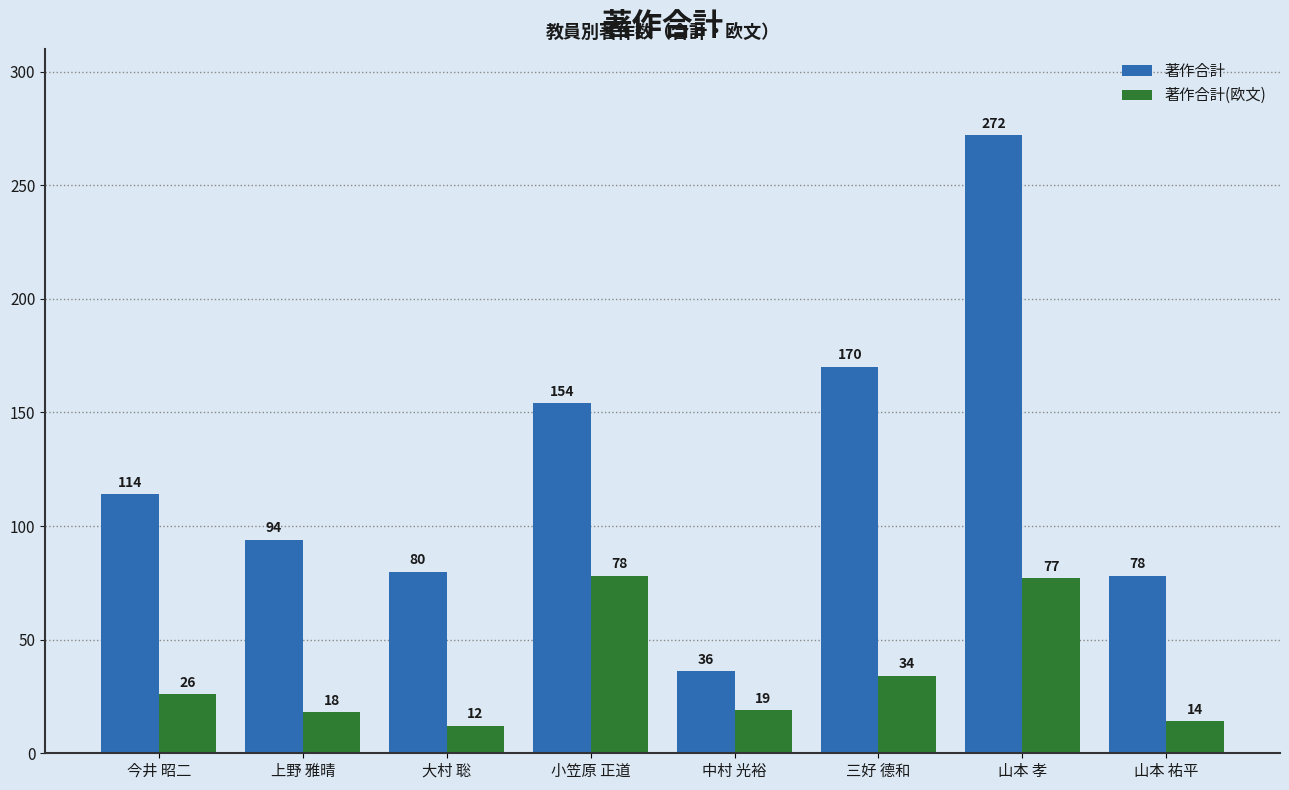

Rank the series by their maximum value, from lowest to highest.

著作合計(欧文), 著作合計